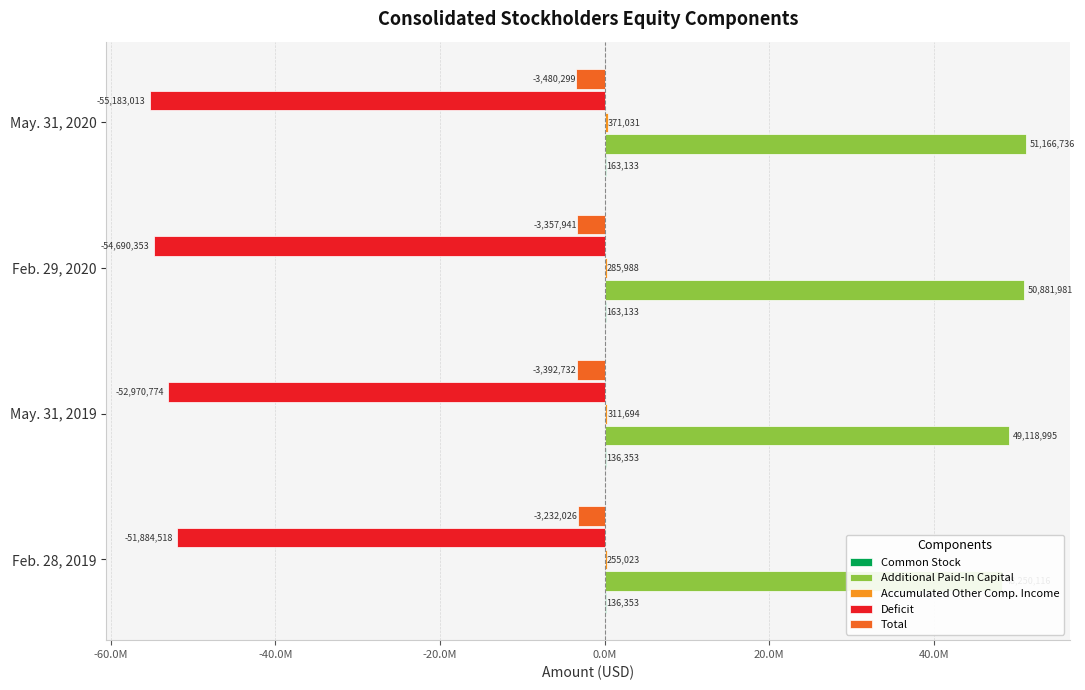

Is it true that Deficit equals -55183013 at May. 31, 2020?

True